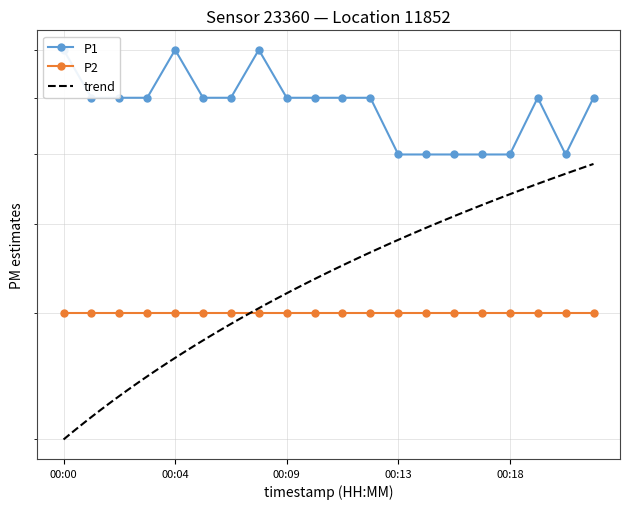

Which has a higher value, 00:14 or 00:03?

00:03